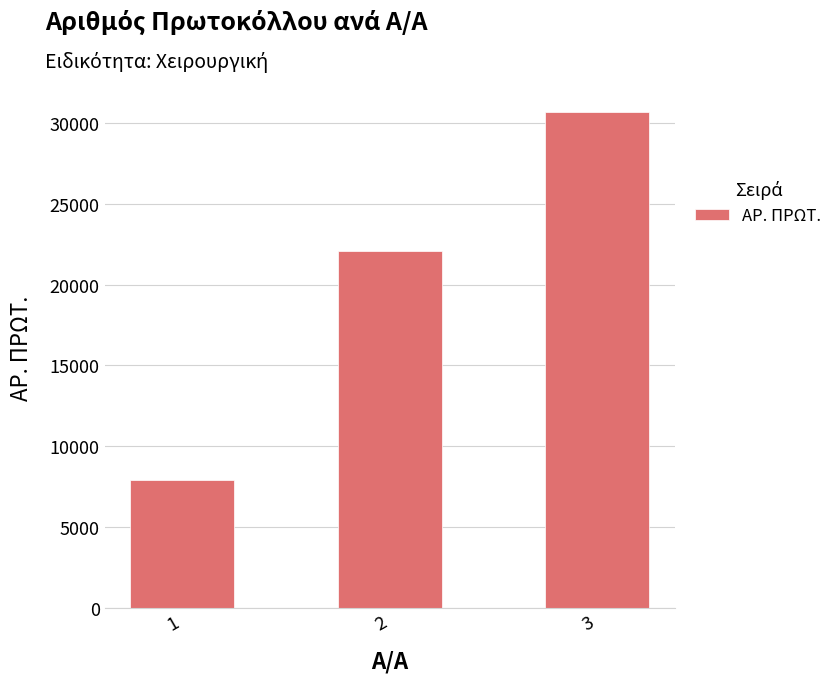

What is the value of the 1st bar from the left?

7916